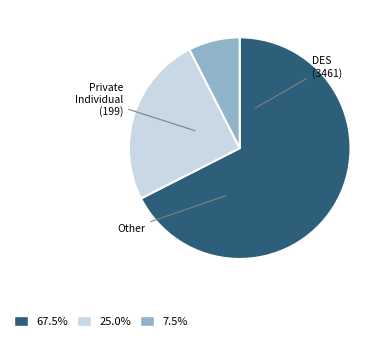

How many segments does this pie chart have?

3